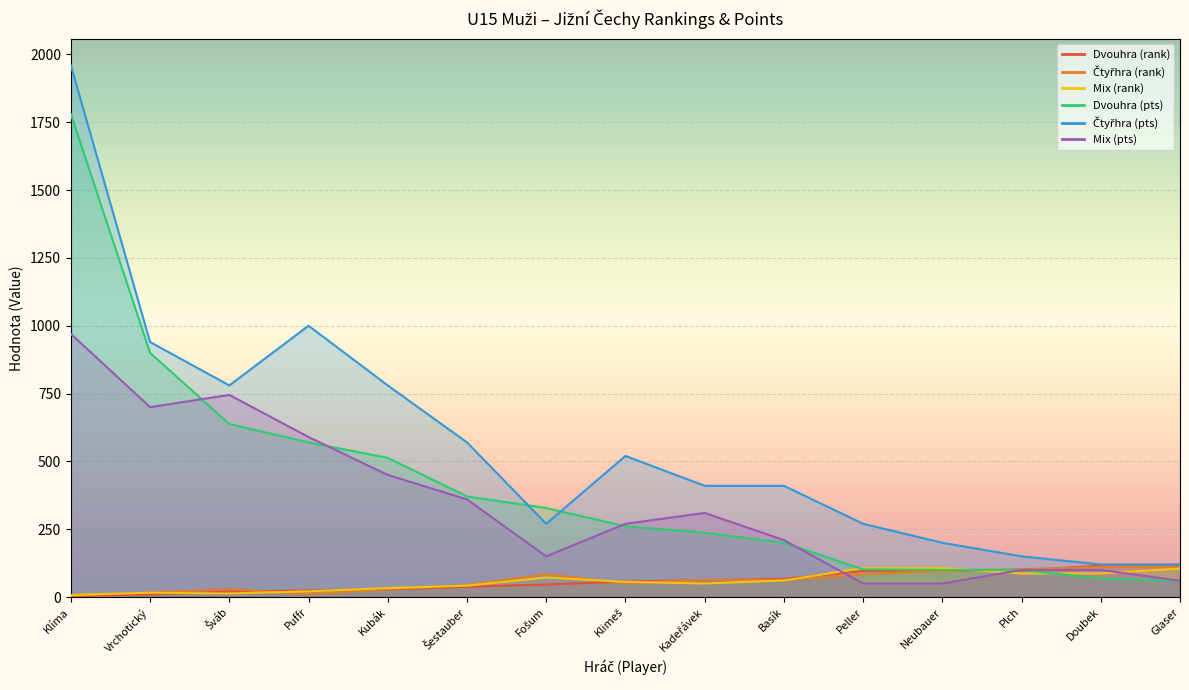

At which label is Mix (rank) closest to 57?

Klimeš